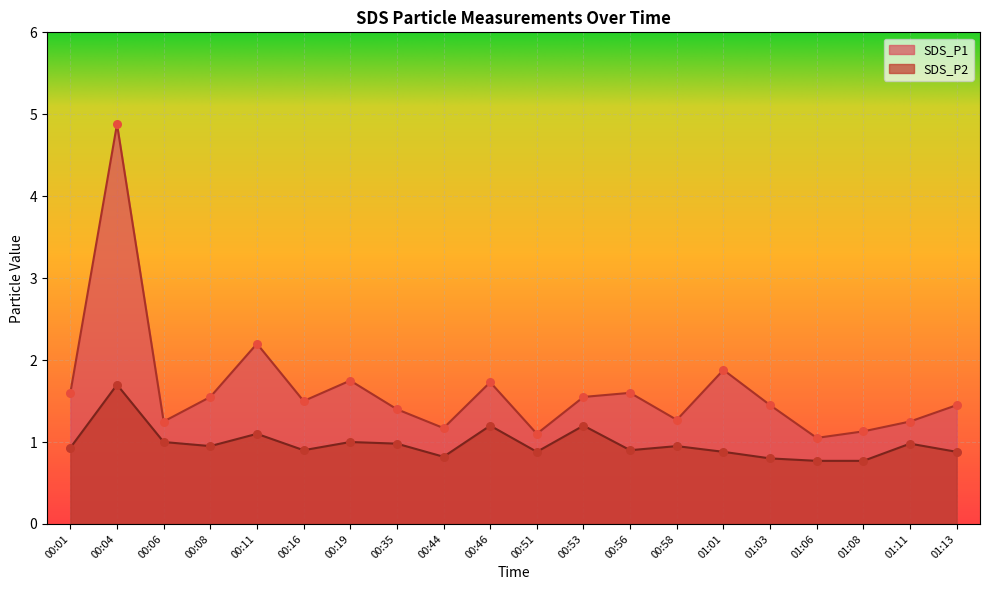

Which series contains the highest Y value?

SDS_P1